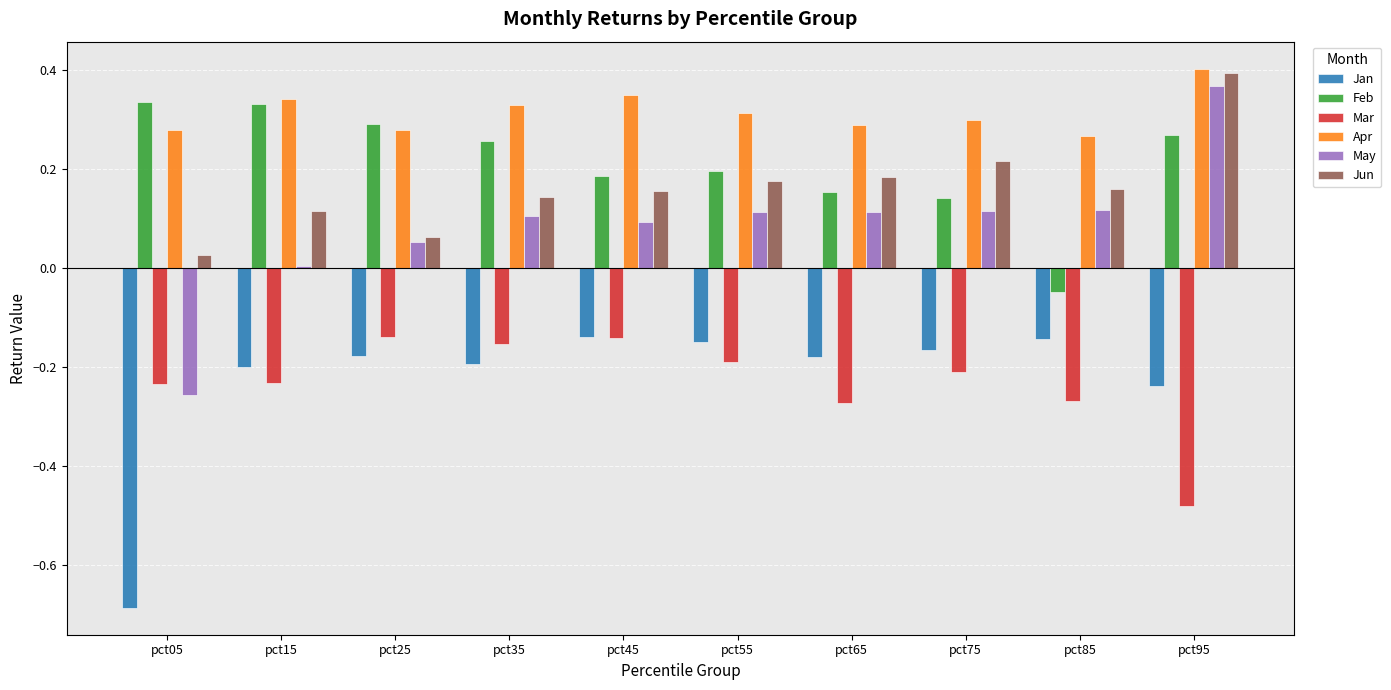

Which series changed the most between pct05 and pct35?

Jan